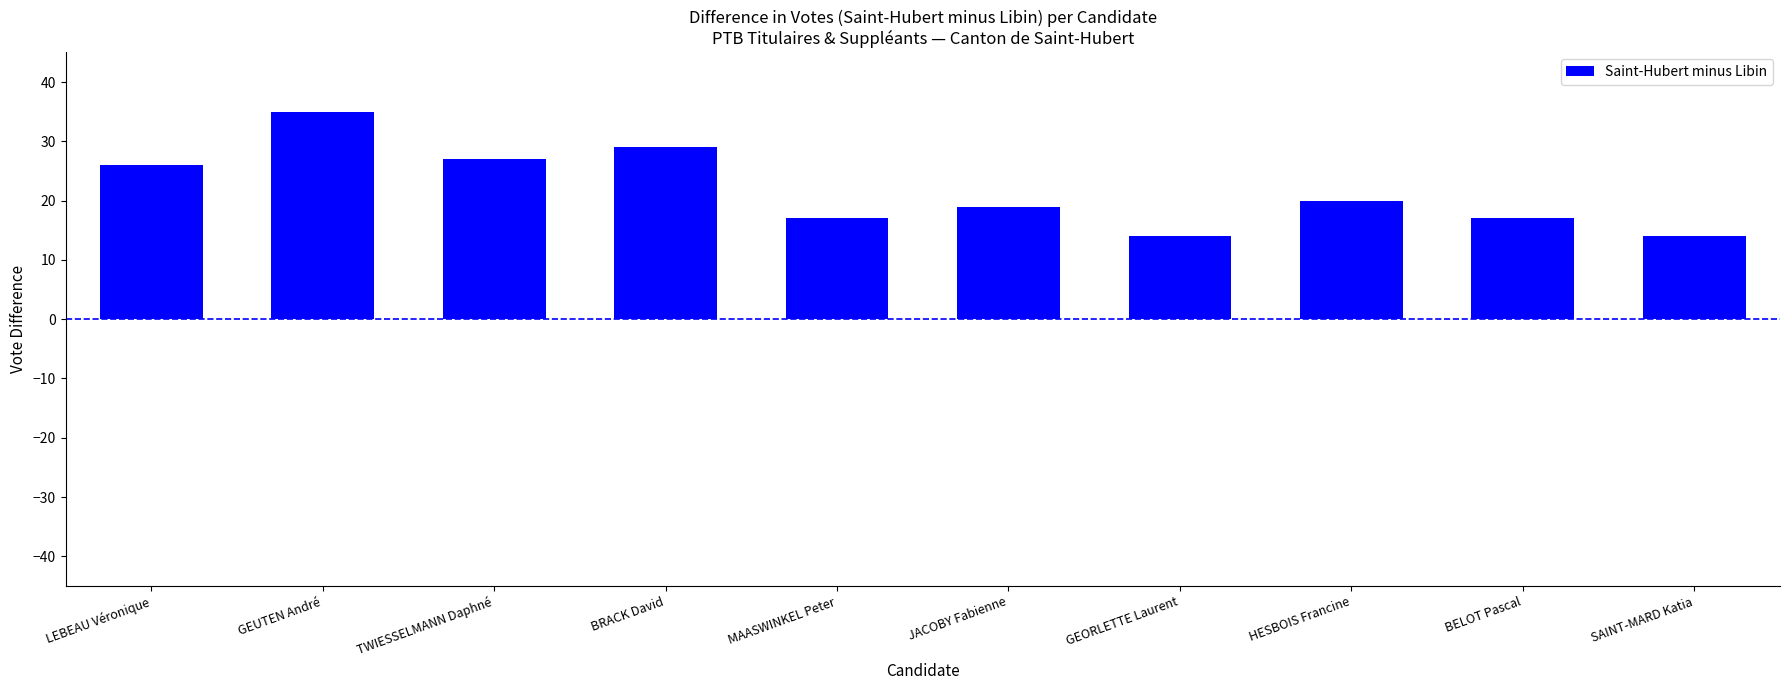

Which label corresponds to the largest value in the chart?

GEUTEN André